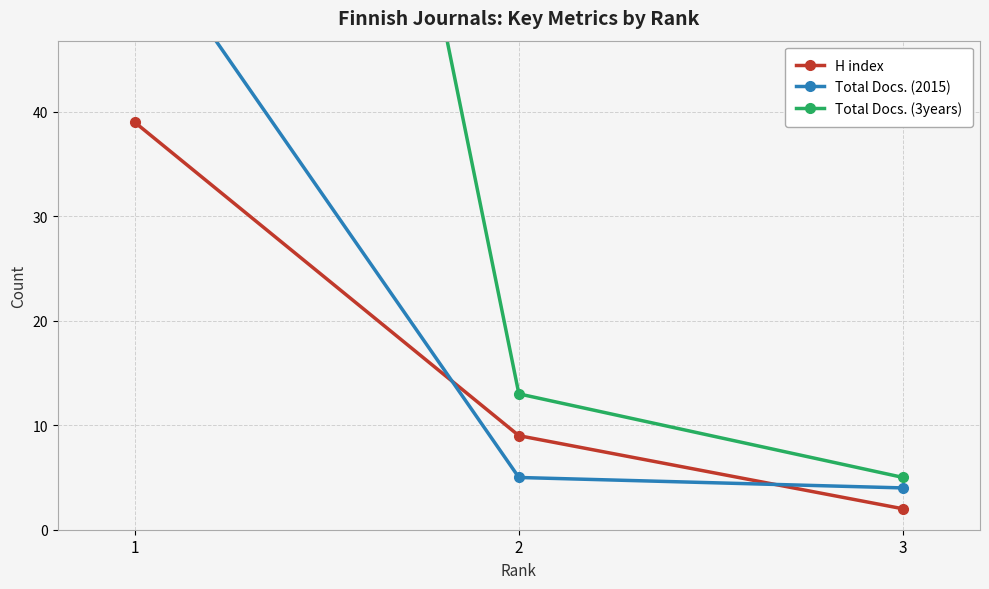

List the labels in order of Total Docs. (3years) value, largest first.

1, 2, 3